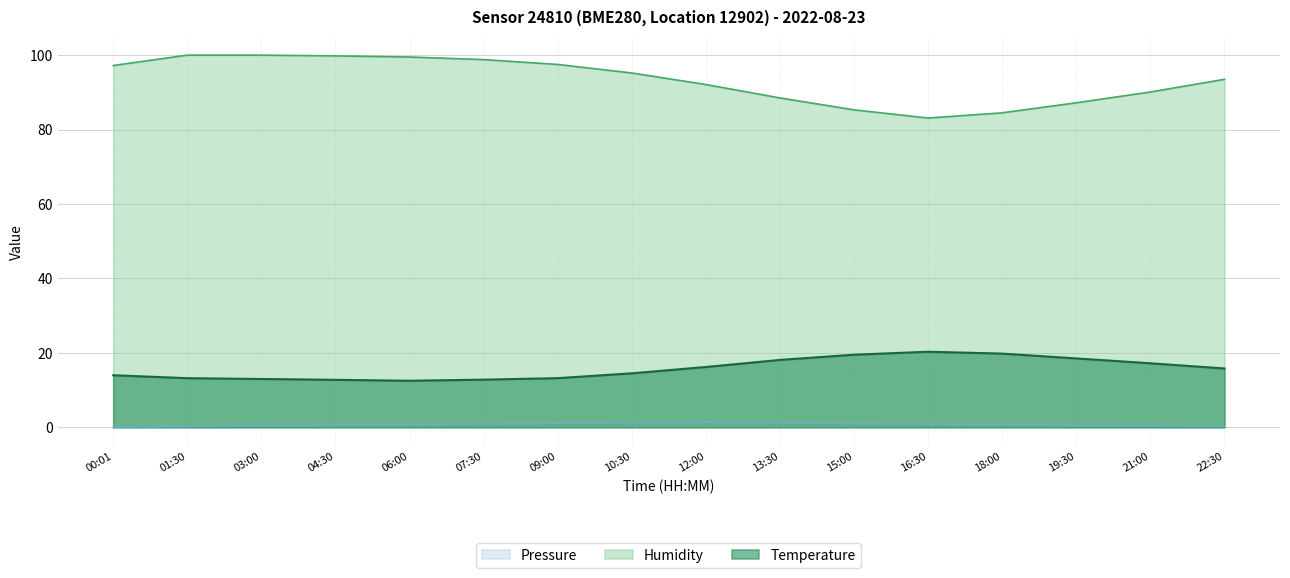

True or false: Pressure and Humidity cross at least once.

False